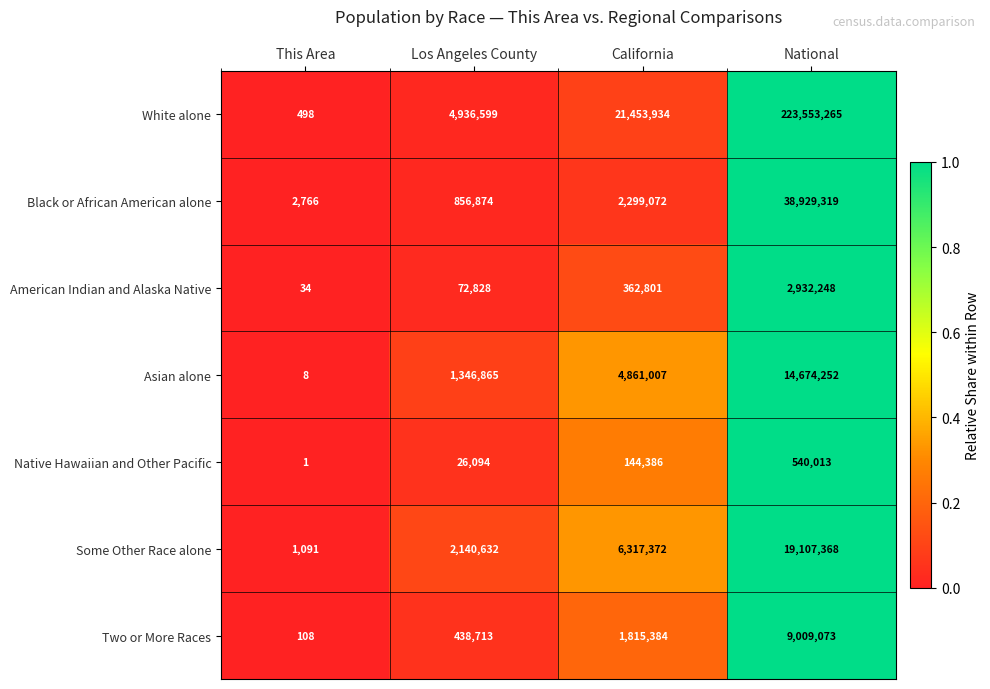

Reading right to left, what are all the values shown in this chart?

White alone: National=223553265	California=21453934	Los Angeles County=4936599	This Area=498
Black or African American alone: National=38929319	California=2299072	Los Angeles County=856874	This Area=2766
American Indian and Alaska Native: National=2932248	California=362801	Los Angeles County=72828	This Area=34
Asian alone: National=14674252	California=4861007	Los Angeles County=1346865	This Area=8
Native Hawaiian and Other Pacific: National=540013	California=144386	Los Angeles County=26094	This Area=1
Some Other Race alone: National=19107368	California=6317372	Los Angeles County=2140632	This Area=1091
Two or More Races: National=9009073	California=1815384	Los Angeles County=438713	This Area=108